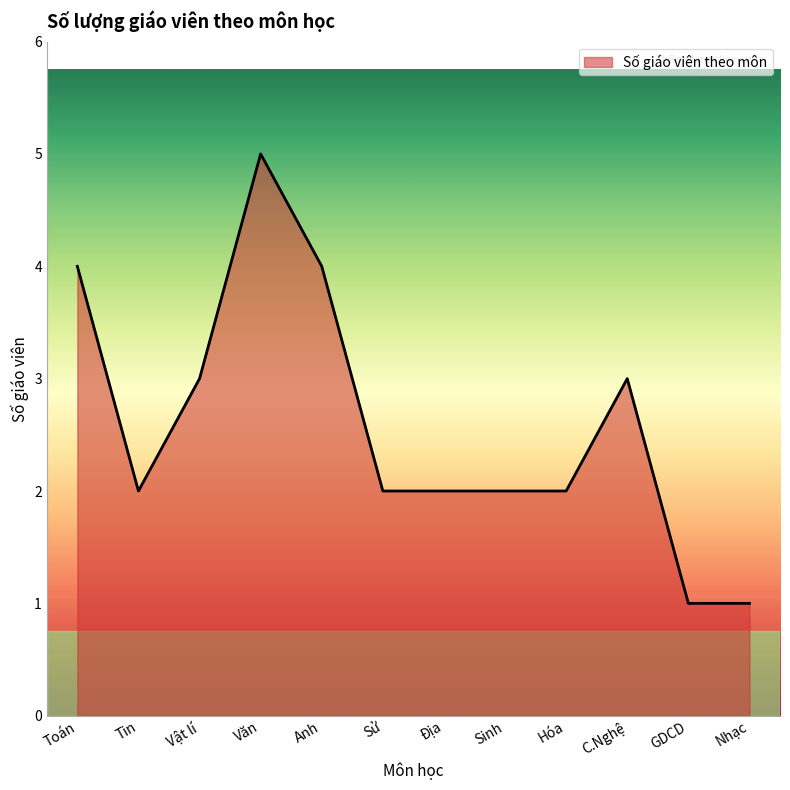

Which category has the highest value across all series?

Văn